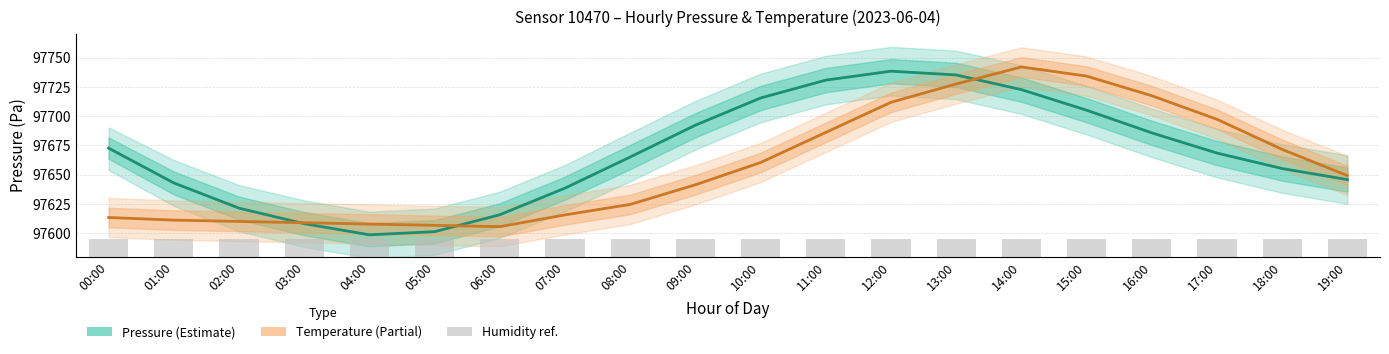

What are all the series names shown in the legend?

Pressure (Estimate), Temperature (Partial), Humidity ref.